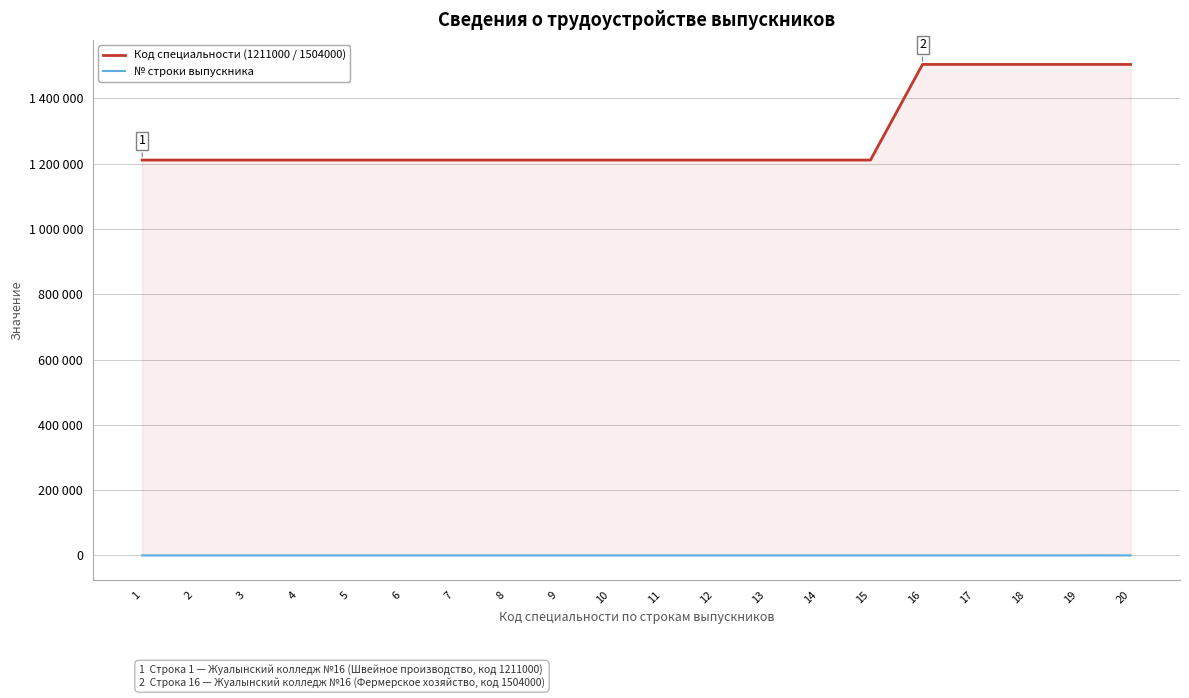

List the series in order of their peak value, highest first.

Код специальности (1211000 / 1504000), № строки выпускника